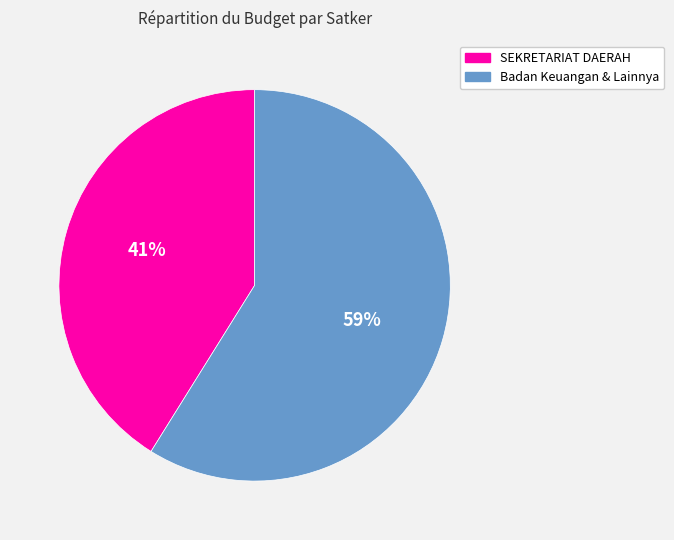

To the nearest percent, what is the average slice percentage?

50%